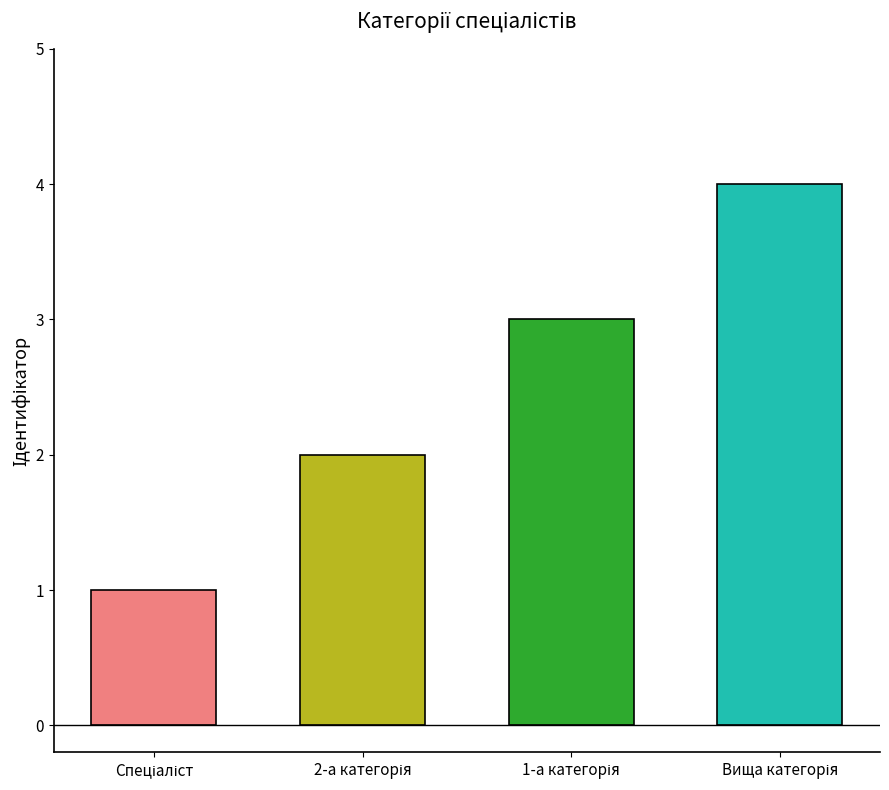

Rank the categories by value from highest to lowest.

Спеціаліст вищої категорії, Спеціаліст першої категорії, Спеціаліст другої категорії, Спеціаліст